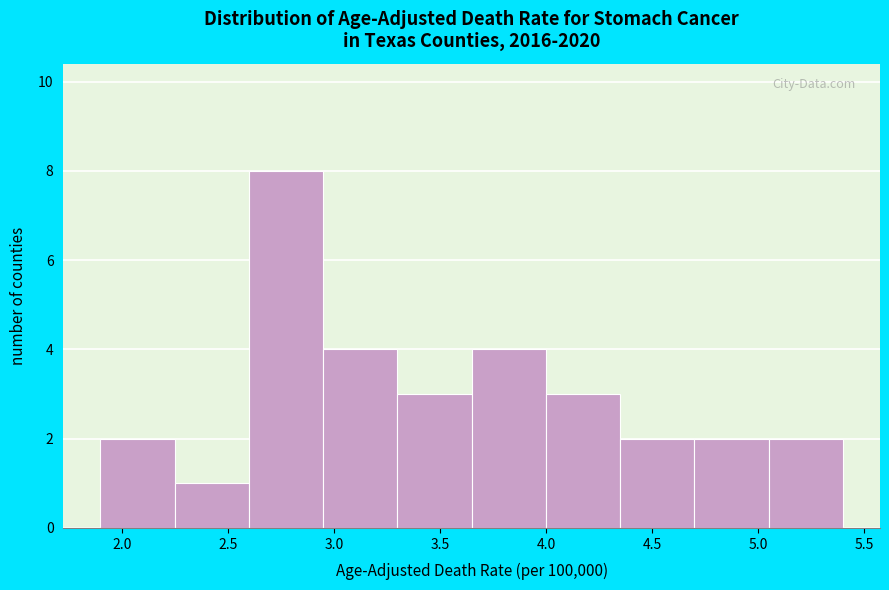

How tall is the bar that spans 2.60 to 2.95 on the x-axis? The values are not printed on the chart, so give them approximately, as read against the axis.

8